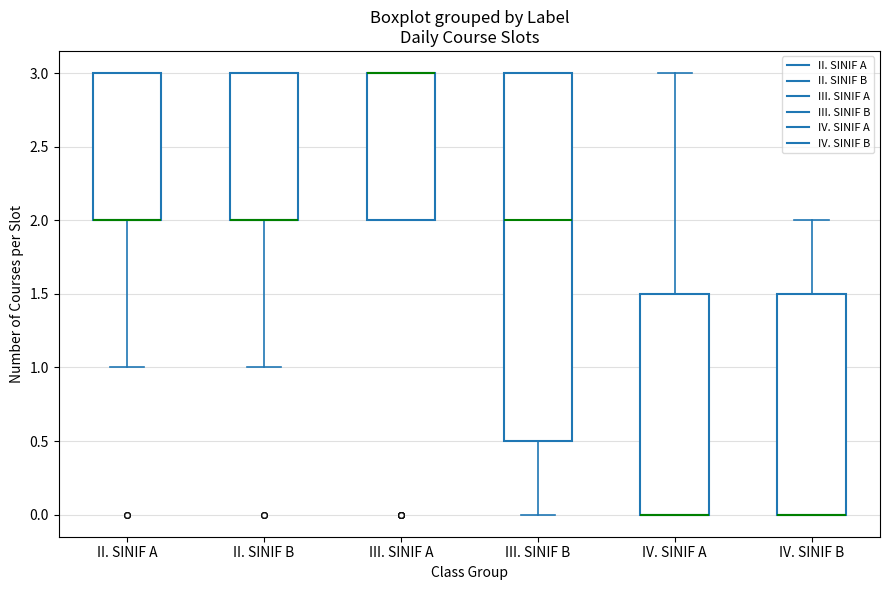

Reading left to right, transcribe this box plot: for each box, give where its median line is, the range the box spans, and where its two whiskers end, as read against the y-axis. The values are not printed on the chart, so give them approximately, as read against the axis.

II. SINIF A: median 2.0 (drawn on the box's lower edge), box 2.0 to 3.0, whiskers 1.0 to 3.0
II. SINIF B: median 2.0 (drawn on the box's lower edge), box 2.0 to 3.0, whiskers 1.0 to 3.0
III. SINIF A: median 3.0 (drawn on the box's upper edge), box 2.0 to 3.0, whiskers 2.0 to 3.0
III. SINIF B: median 2.0, box 0.5 to 3.0, whiskers 0.0 to 3.0
IV. SINIF A: median 0.0 (drawn on the box's lower edge), box 0.0 to 1.5, whiskers 0.0 to 3.0
IV. SINIF B: median 0.0 (drawn on the box's lower edge), box 0.0 to 1.5, whiskers 0.0 to 2.0